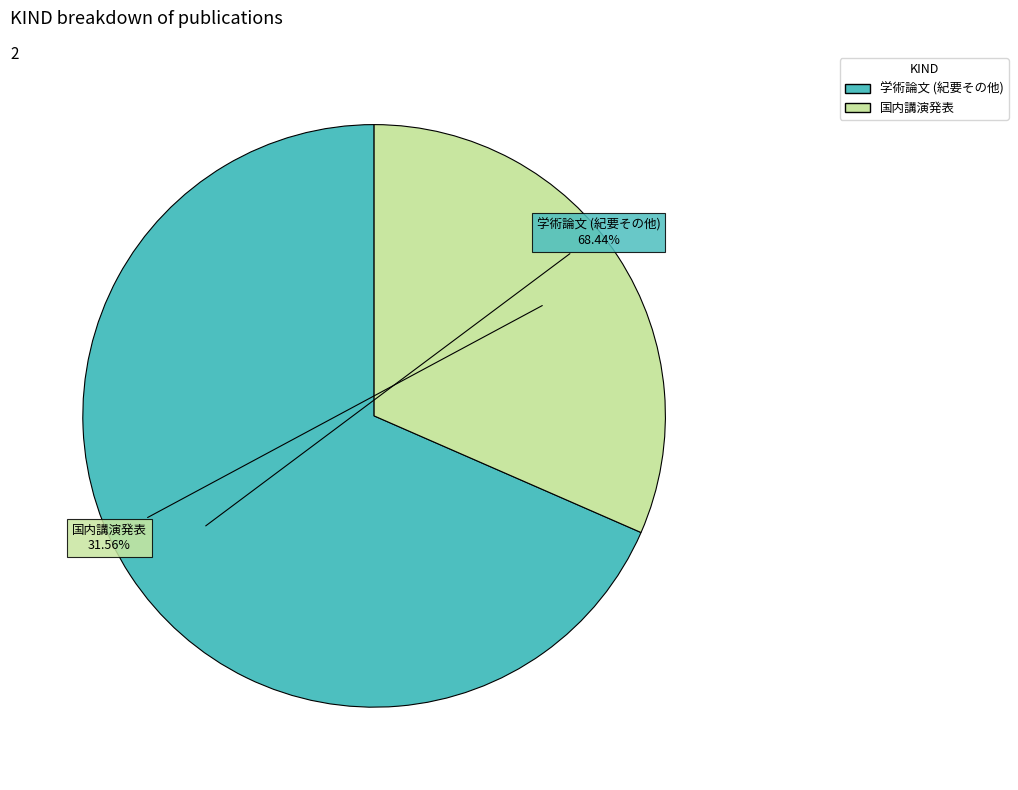

What is the ratio of the value at 国内講演発表 to the value at 学術論文 (紀要その他)?

0.5